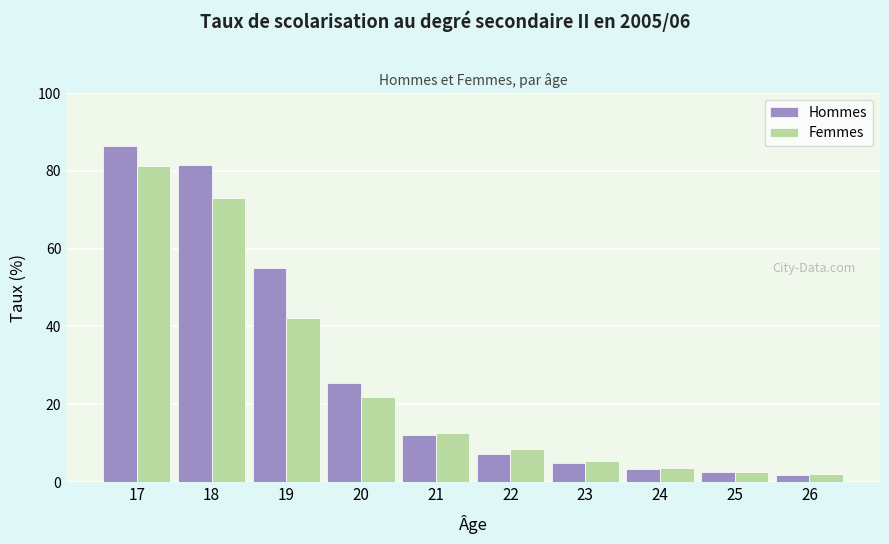

Reading left to right, list all the values displayed in this chart.

Hommes: 86.3	81.5	55.0	25.5	12.0	7.3	4.9	3.4	2.5	1.7
Femmes: 81.3	73.0	42.2	21.9	12.6	8.4	5.5	3.6	2.6	2.0